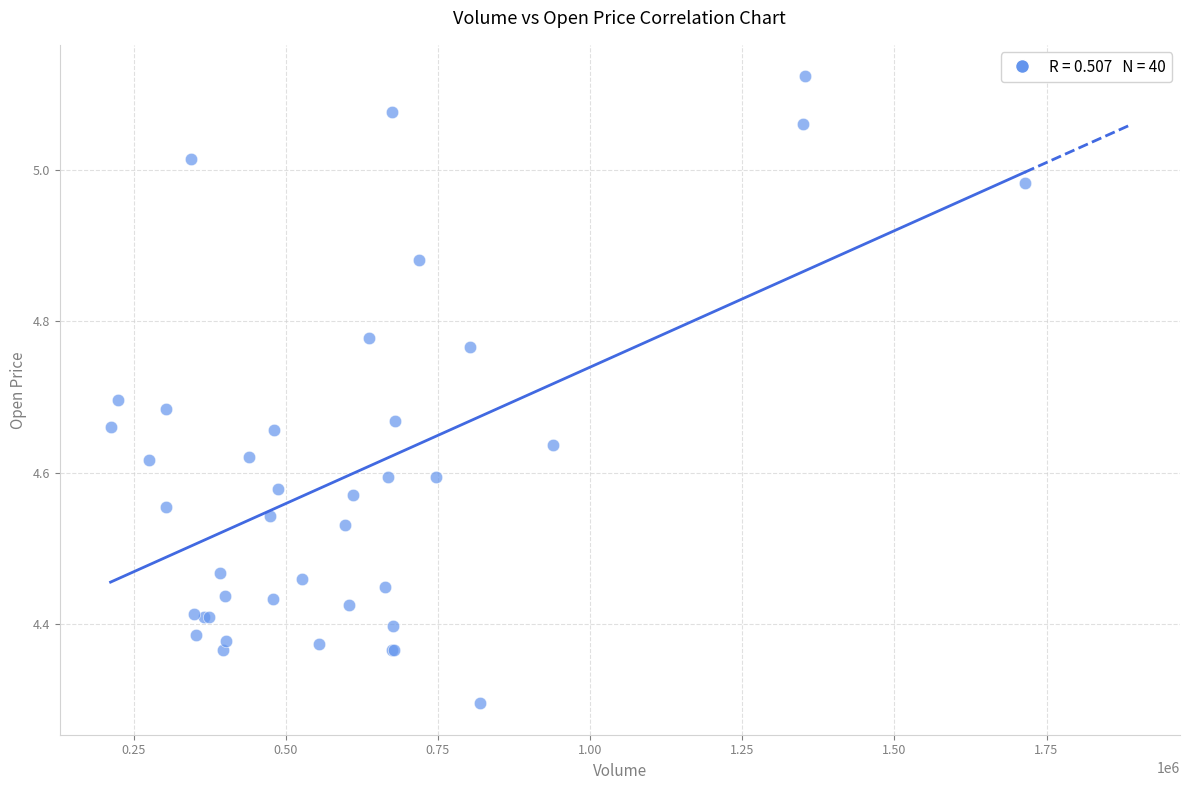

What Y value in the scatter plot is closest to 4?

4.3